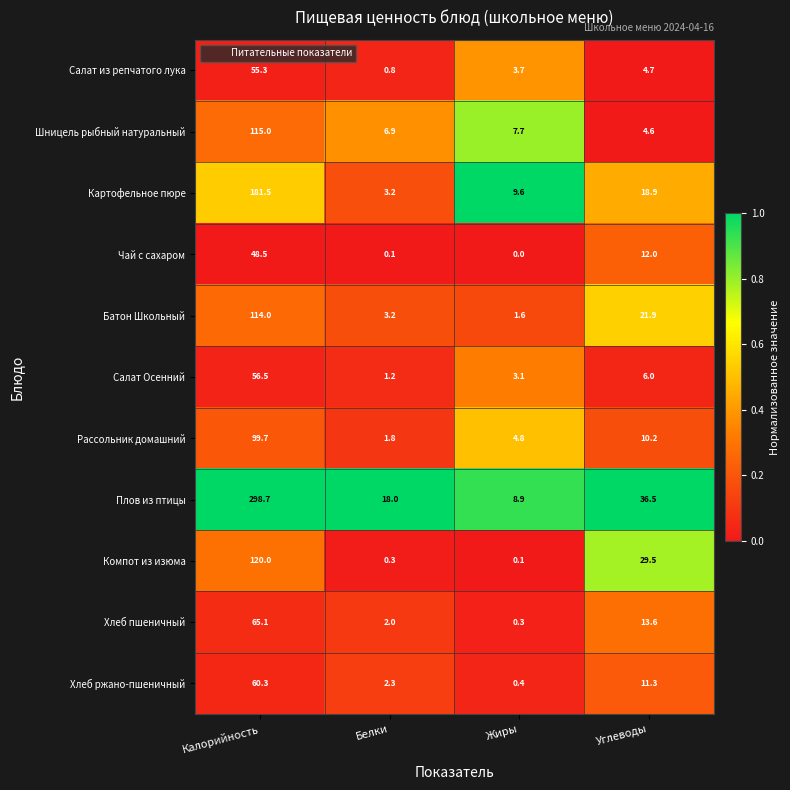

At Калорийность, list the series in order from largest to smallest.

Плов из птицы, Картофельное пюре, Компот из изюма, Шницель рыбный натуральный, Батон Школьный, Рассольник домашний, Хлеб пшеничный, Хлеб ржано-пшеничный, Салат Осенний, Салат из репчатого лука, Чай с сахаром